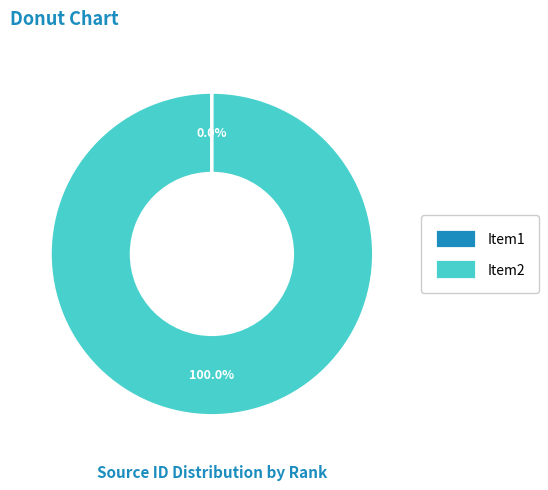

Which slice is the largest?

Item2